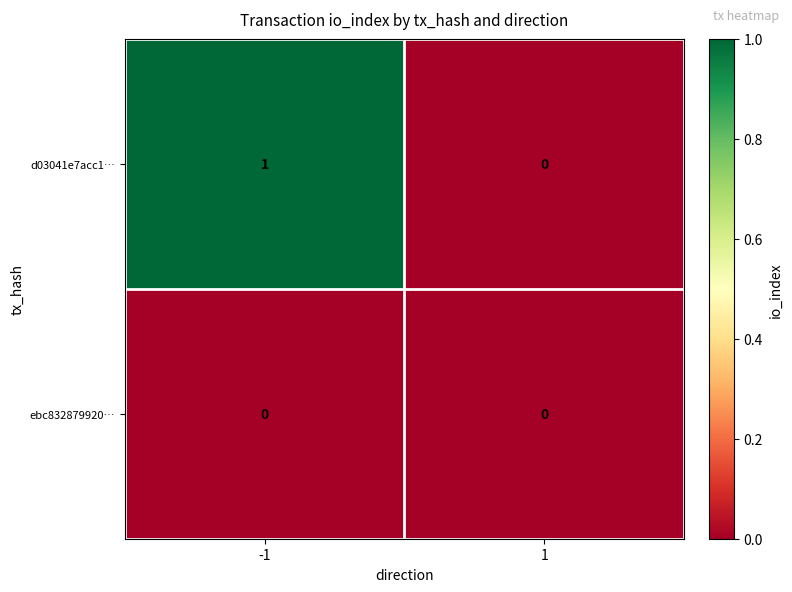

What is the greatest value displayed?

1